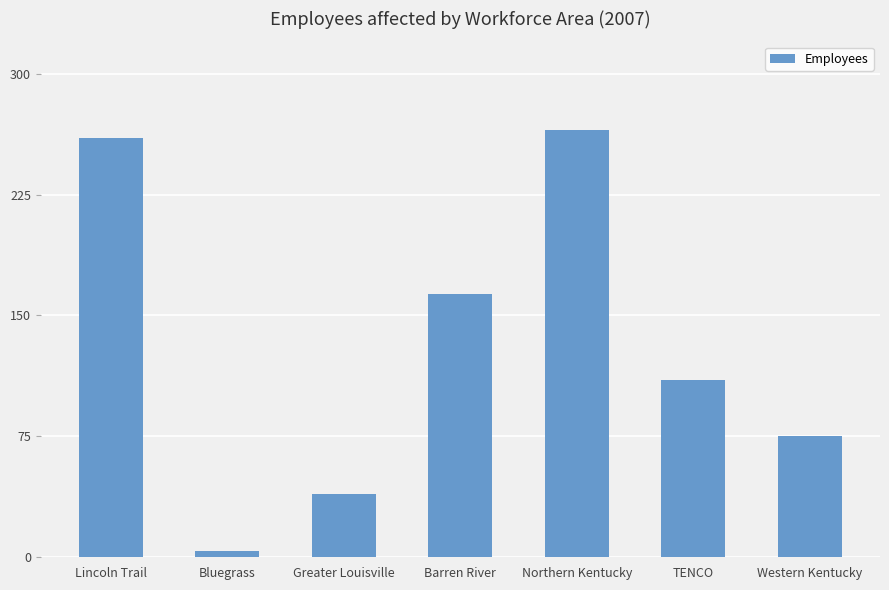

List the labels in order of value, smallest first.

Bluegrass, Greater Louisville, Western Kentucky, TENCO, Barren River, Lincoln Trail, Northern Kentucky